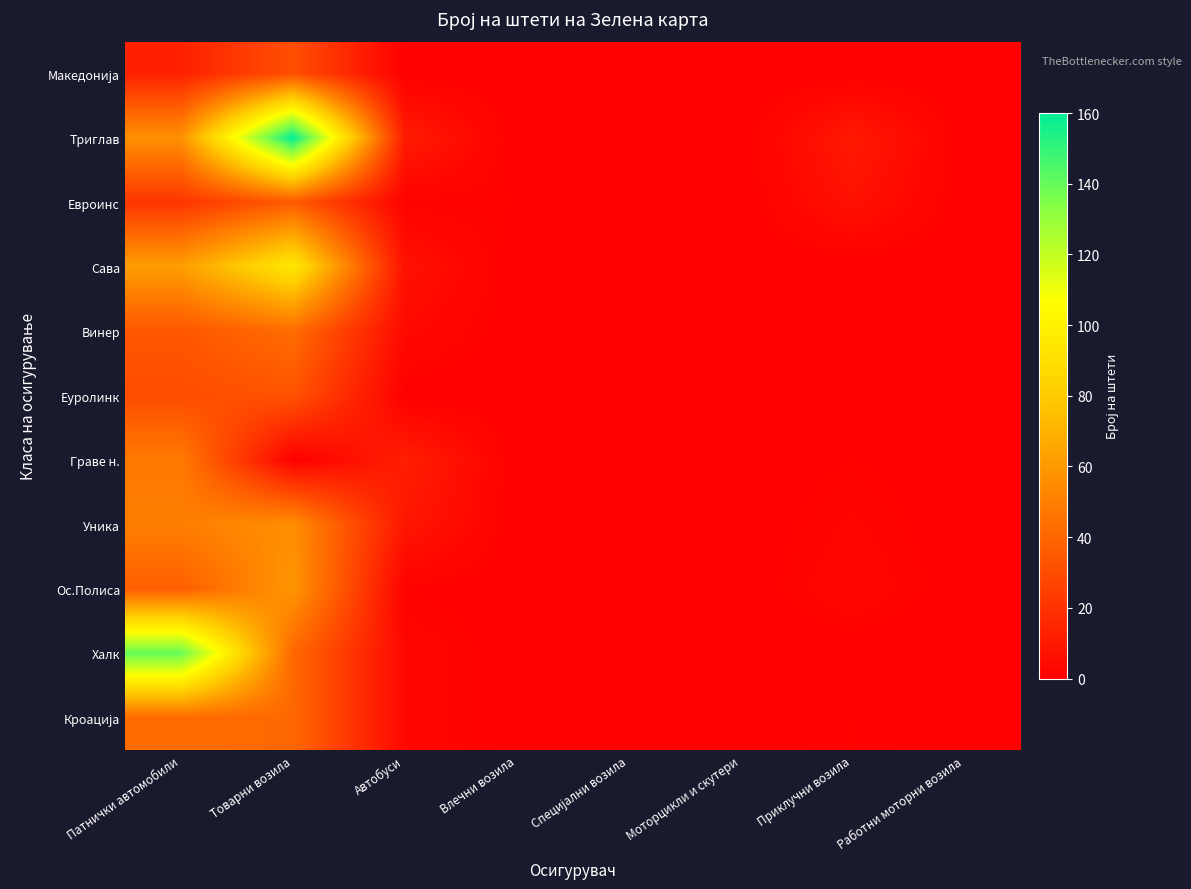

What is the difference between the highest and lowest values at Товарни возила?

160